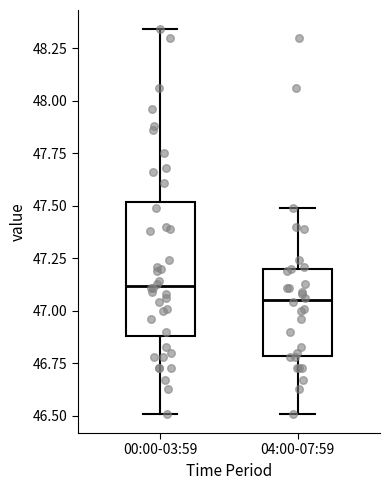

Where does the median line of the box for 00:00-03:59 sit on the y-axis? The values are not printed on the chart, so give them approximately, as read against the axis.

47.10